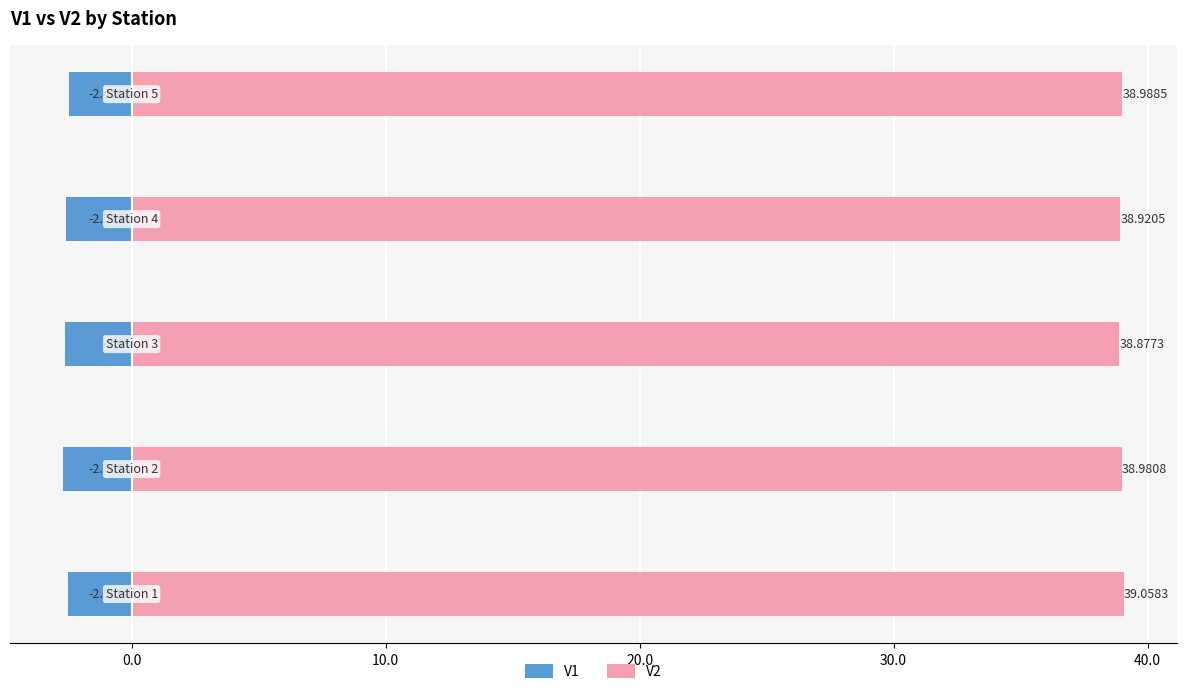

Does the chart contain stacked bars?

No